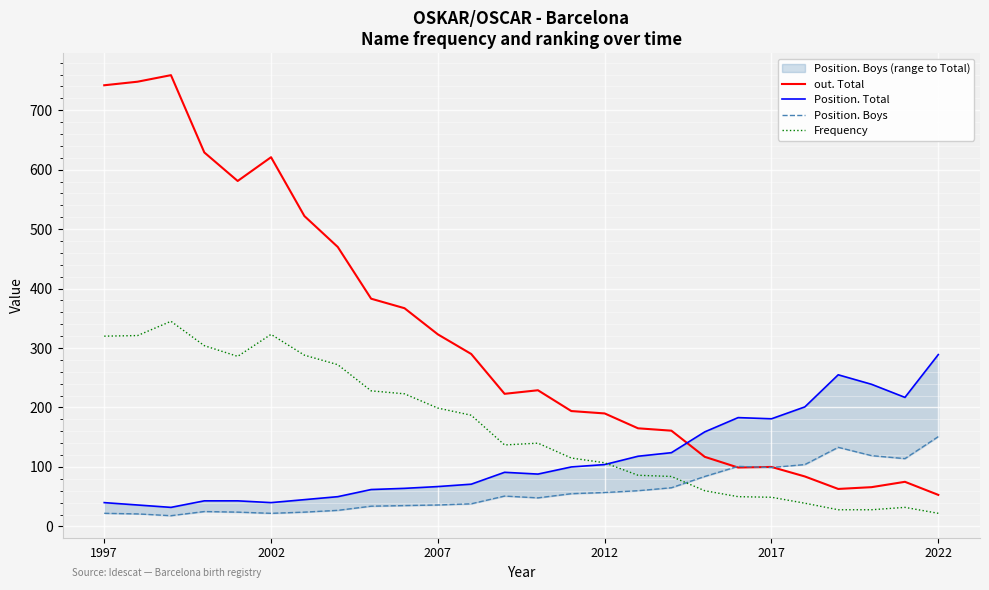

Where do Position. Total and out. Total first cross each other?

17 and 18